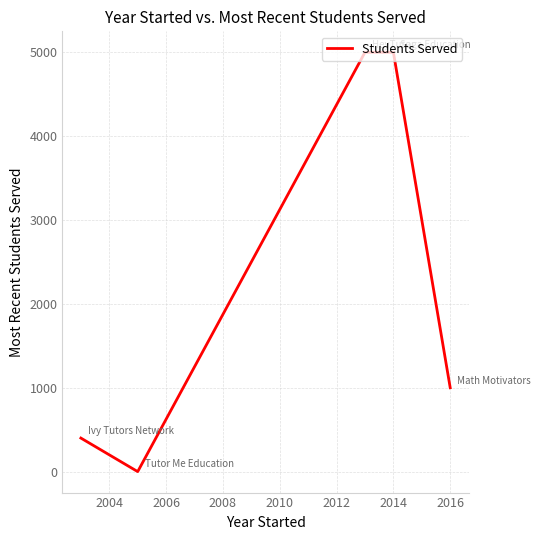

What is the greatest value displayed?

5000